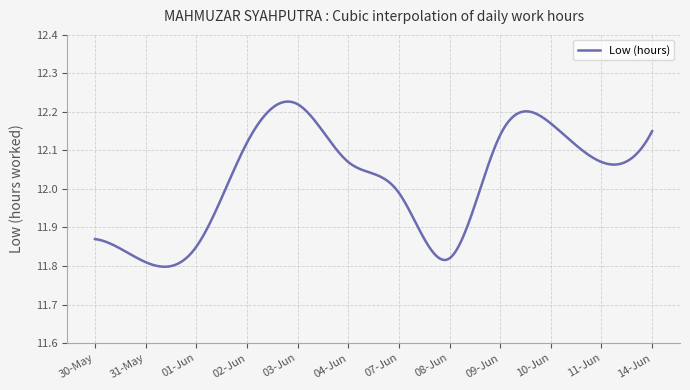

List the labels in order of value, largest first.

03-Jun, 10-Jun, 14-Jun, 09-Jun, 02-Jun, 04-Jun, 11-Jun, 07-Jun, 30-May, 01-Jun, 08-Jun, 31-May